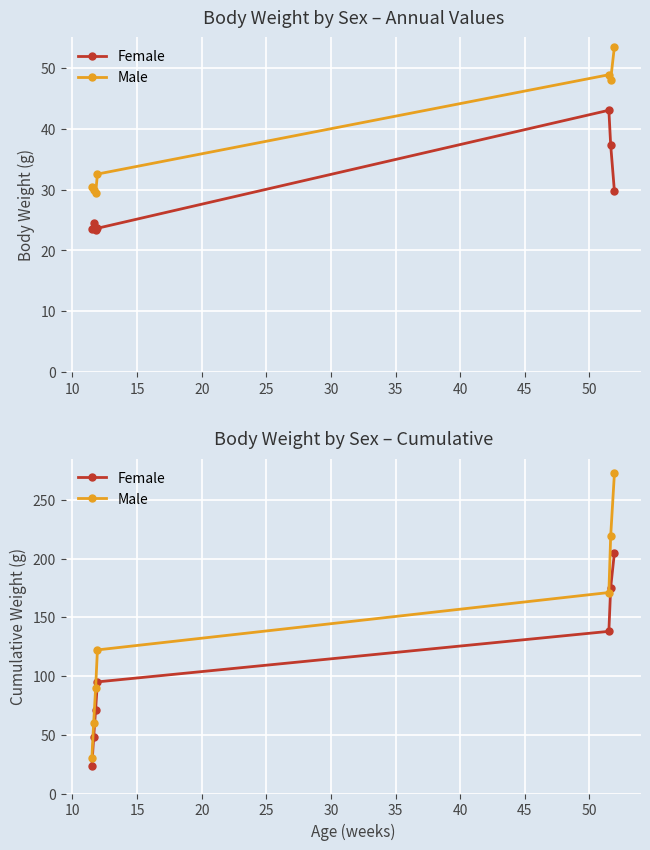

True or false: Male has more than 1 interior local peaks.

False